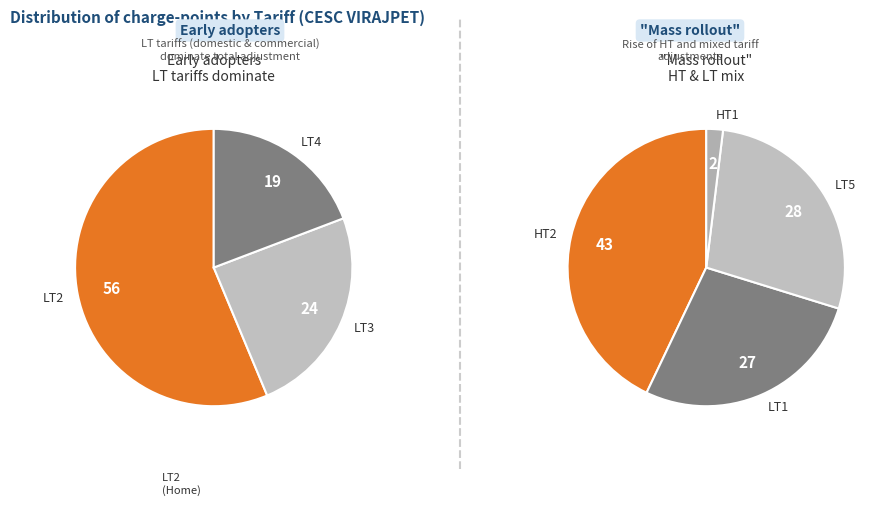

Does any single category account for the majority?

No